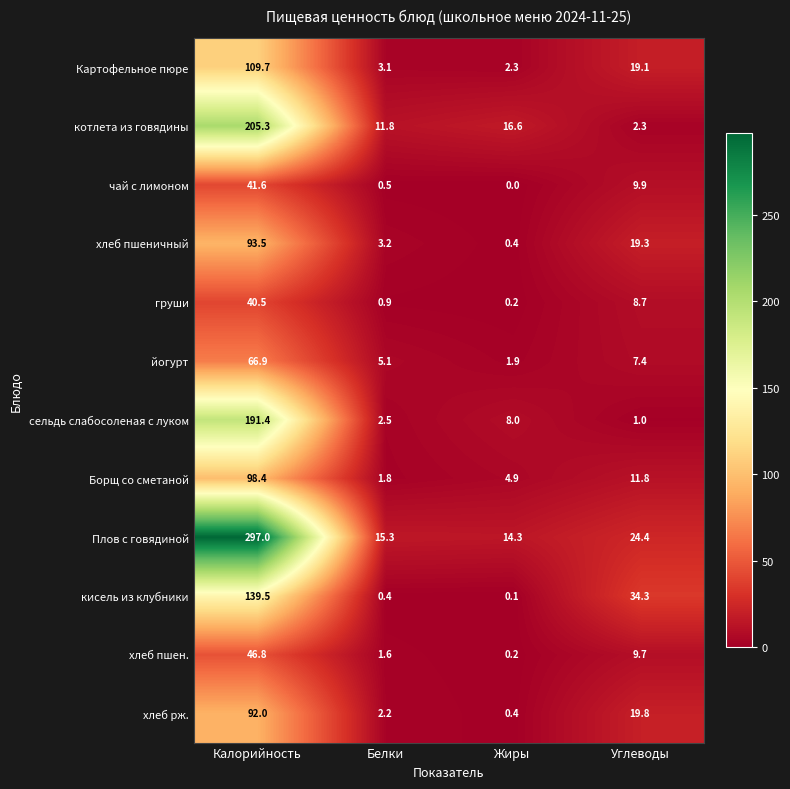

Which series changed the most between Белки and Жиры?

сельдь слабосоленая с луком